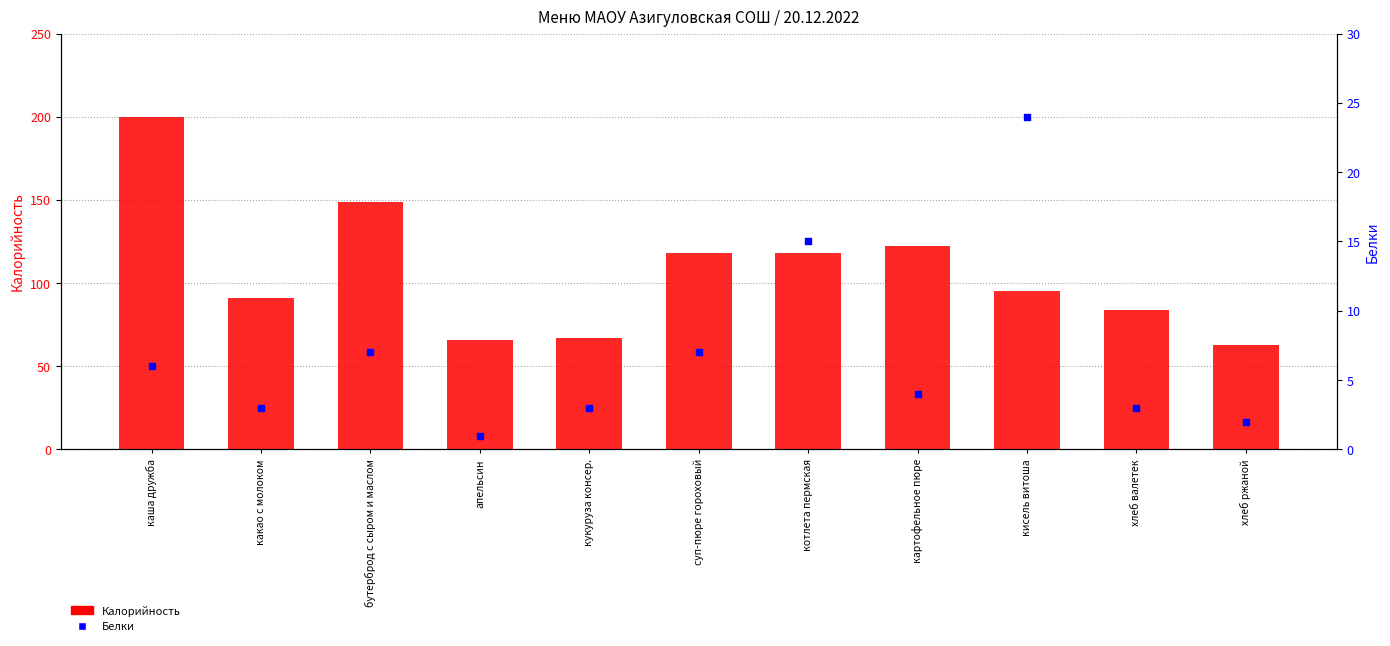

What are all the series names shown in the legend?

Калорийность, Белки